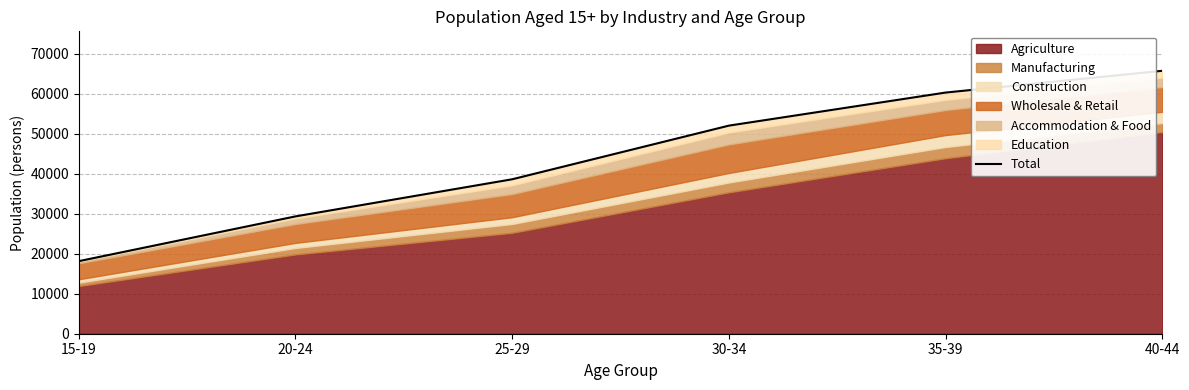

How many data points are above 52011?

2